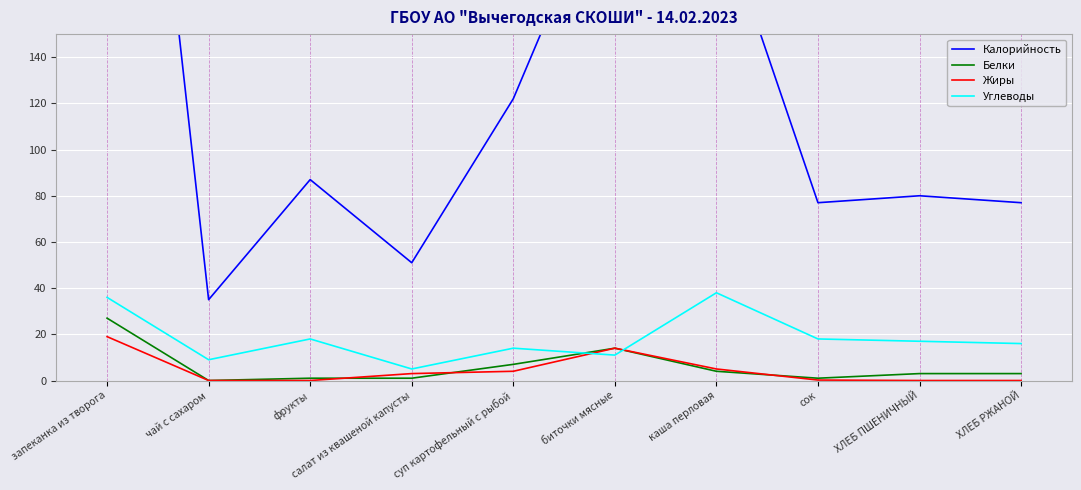

Is this an area chart (filled region under the line)?

No